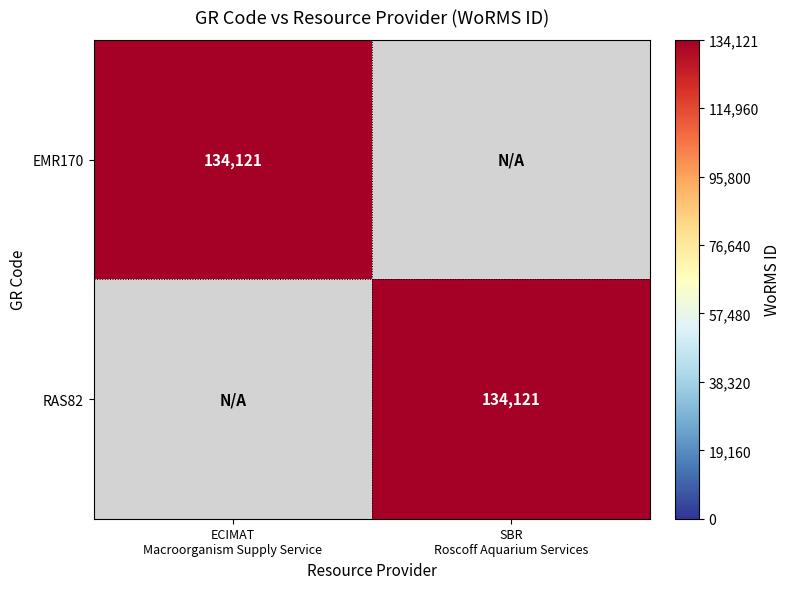

Is it true that EMR170 equals 134121 at ECIMAT Macroorganism Supply Service?

True